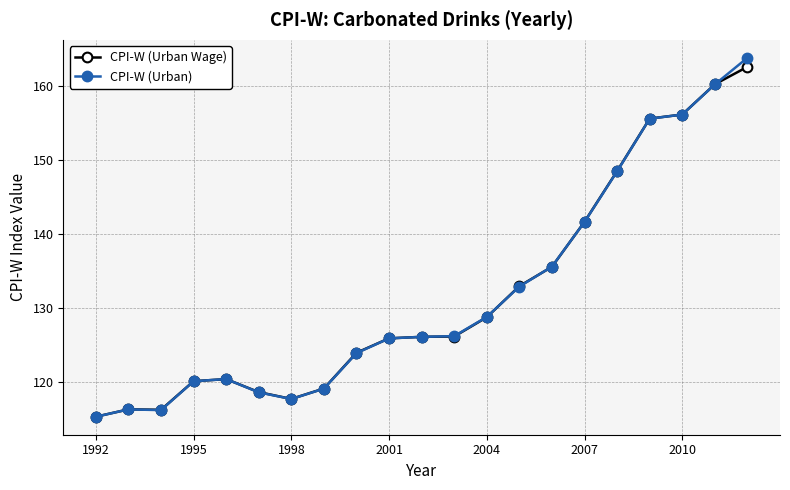

Count the number of data series in this chart.

2